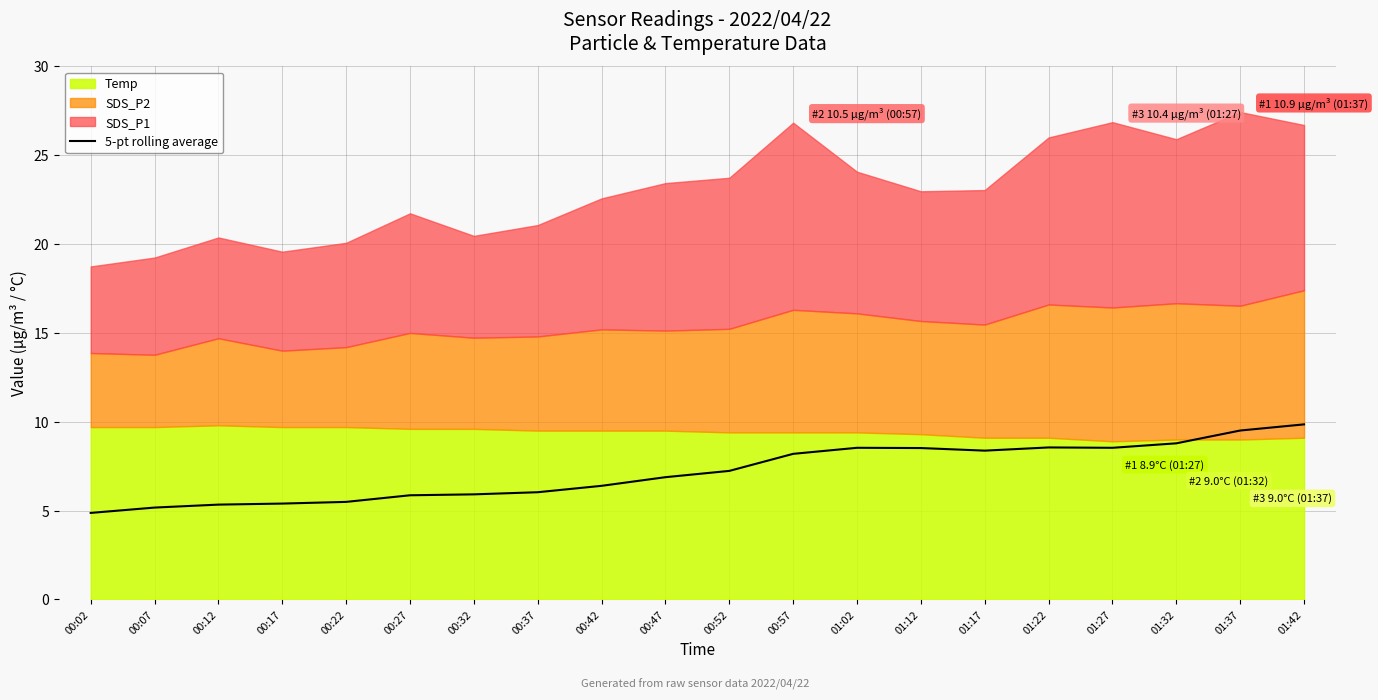

List the labels in order of value, smallest first.

00:02, 00:07, 00:12, 00:17, 00:22, 00:27, 00:32, 00:37, 00:42, 00:47, 00:52, 00:57, 01:17, 01:12, 01:02, 01:27, 01:22, 01:32, 01:37, 01:42